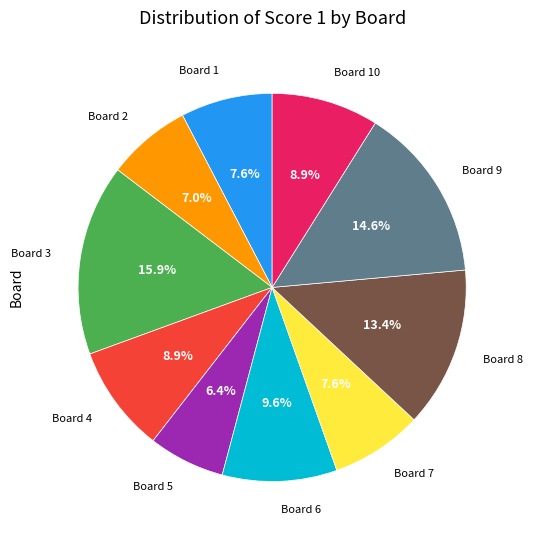

Does any single category account for the majority?

No